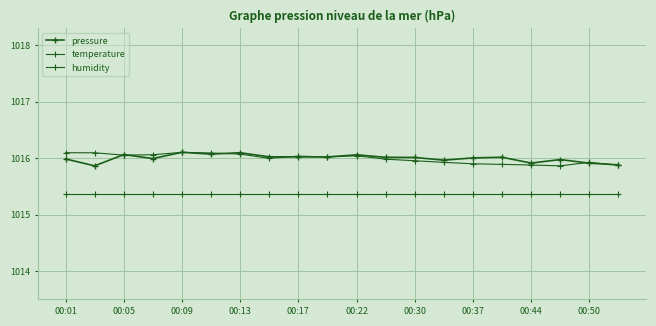

How many distinct data groups are displayed?

3